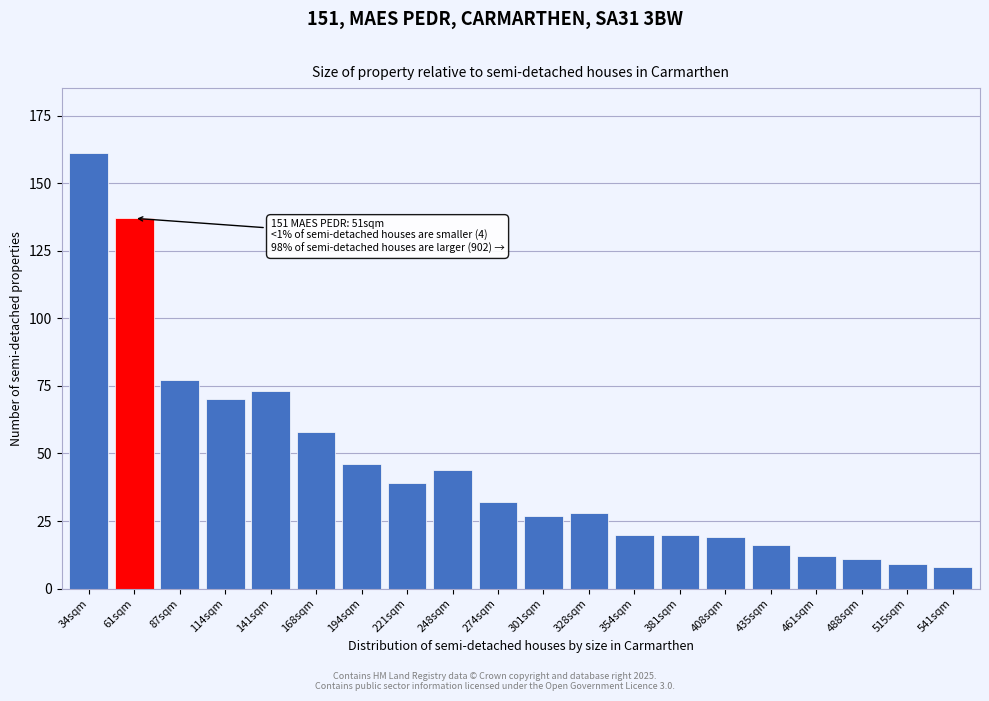

Reading right to left, extract all data points from this chart.

541sqm=8	515sqm=9	488sqm=11	461sqm=12	435sqm=16	408sqm=19	381sqm=20	354sqm=20	328sqm=28	301sqm=27	274sqm=32	248sqm=44	221sqm=39	194sqm=46	168sqm=58	141sqm=73	114sqm=70	87sqm=77	61sqm=137	34sqm=161